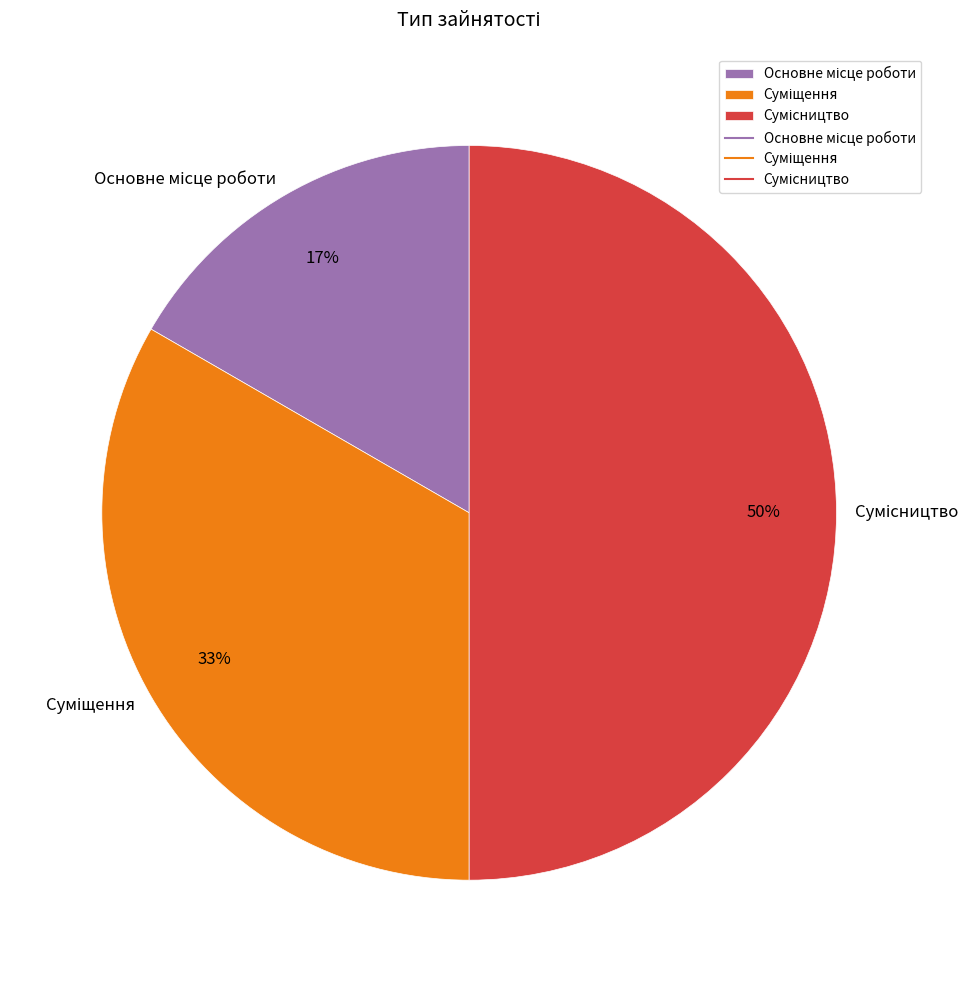

To the nearest percent, what is the difference between the largest and smallest slice percentages?

33%